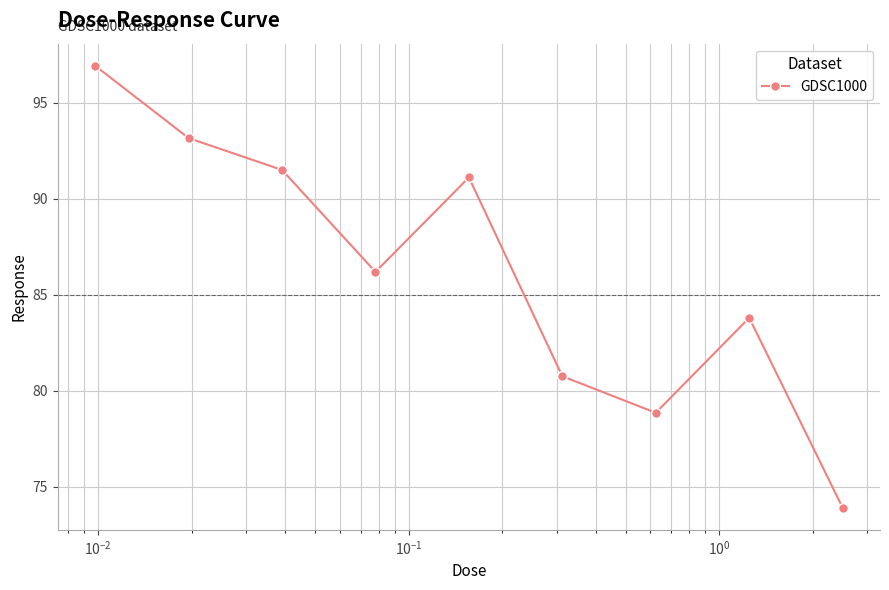

True or false: there are more than 0 points higher than both neighbors.

True